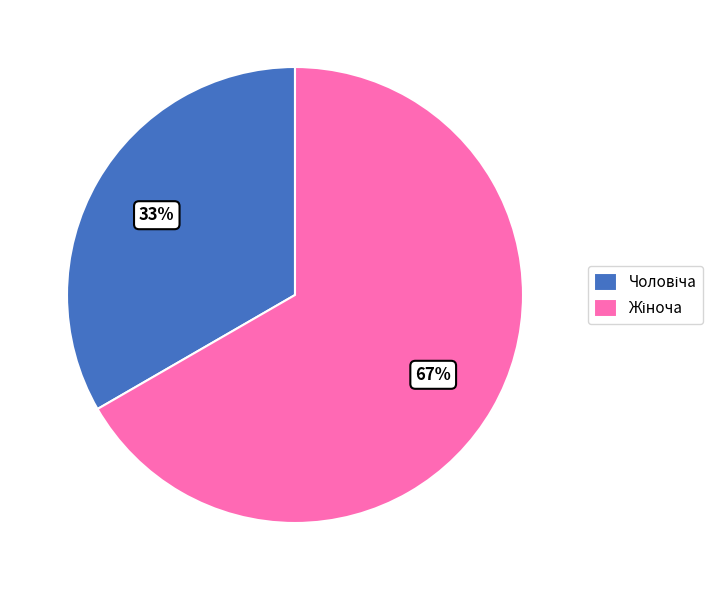

To the nearest percent, what is the average slice percentage?

50%